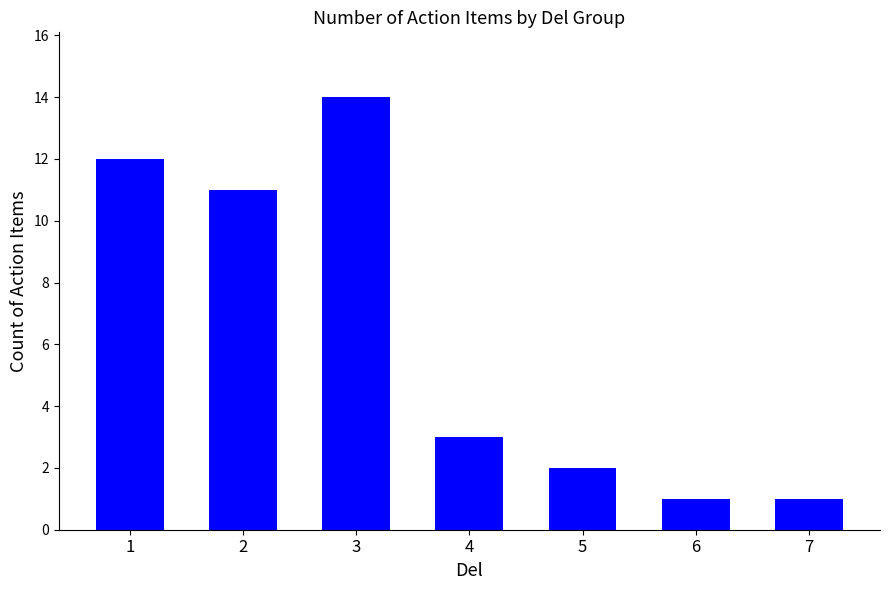

The value at 2 is 11. True or false?

True